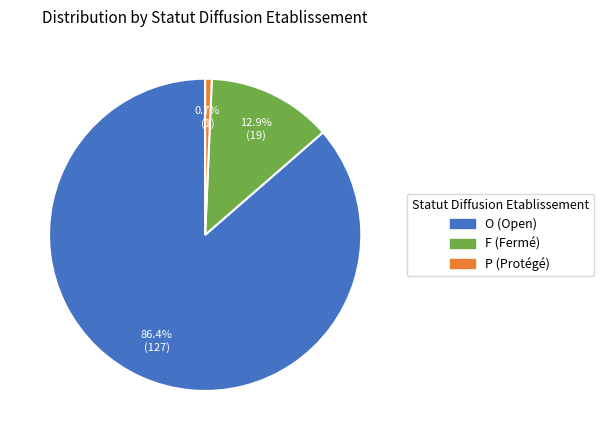

What is the total percentage of P (Protégé) and O (Open)?

87.1%